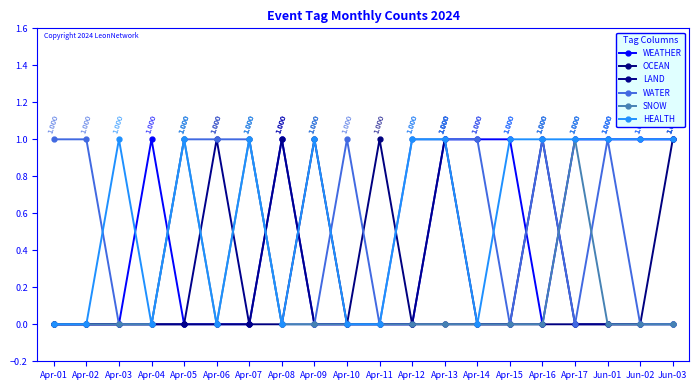

How many intersections are there between WATER and HEALTH?

3